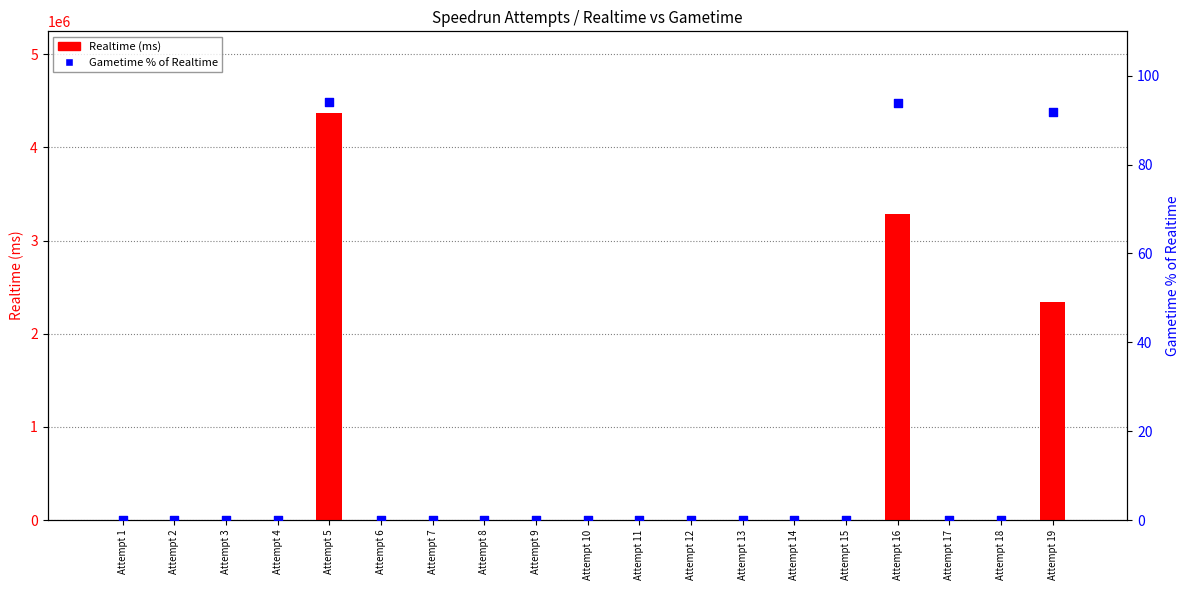

At how many categories does at least one series exceed 2806423?

2